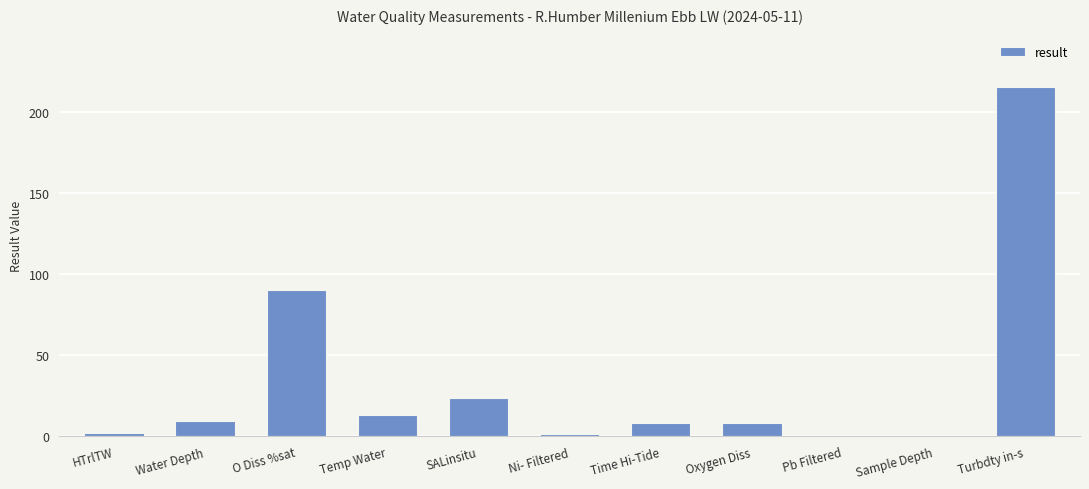

Which label corresponds to the largest value in the chart?

Turbdty in-s